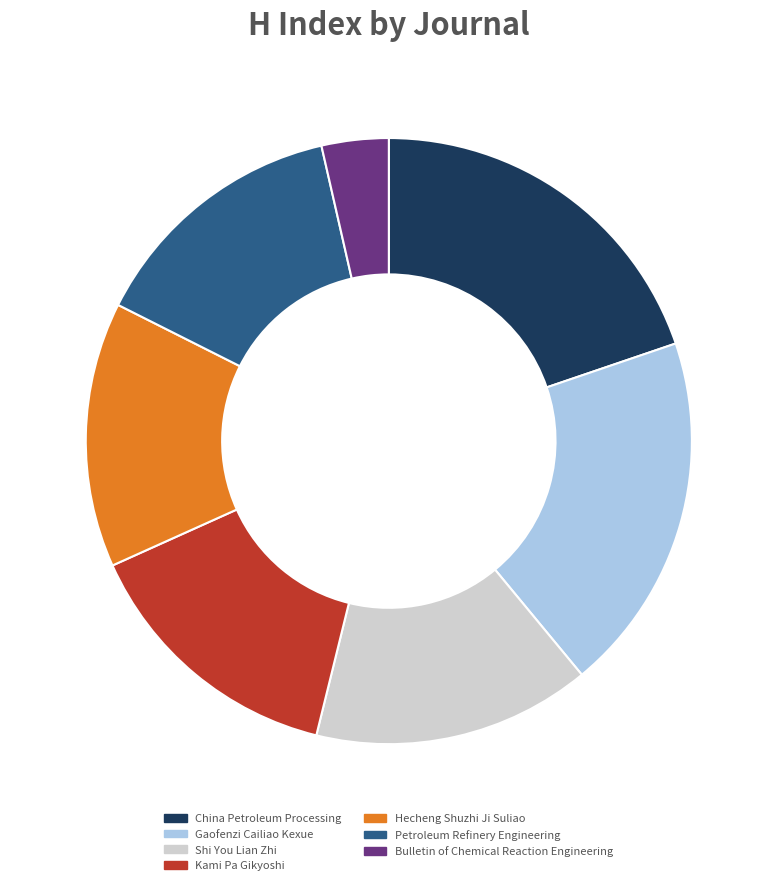

What is the ratio of the value at Hecheng Shuzhi Ji Suliao to the value at Bulletin of Chemical Reaction Engineering?

4.0